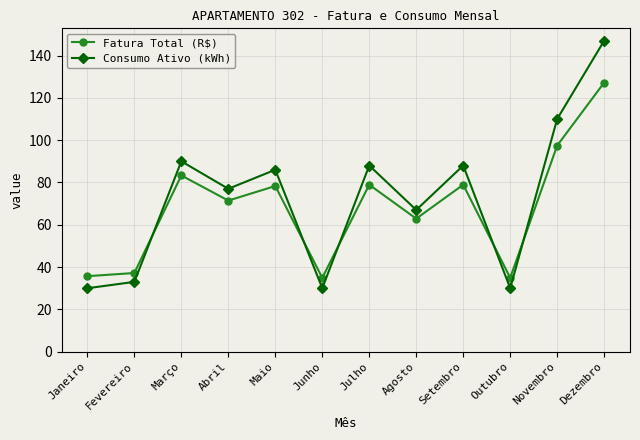

Which series changed the most between Junho and Dezembro?

Consumo Ativo (kWh)